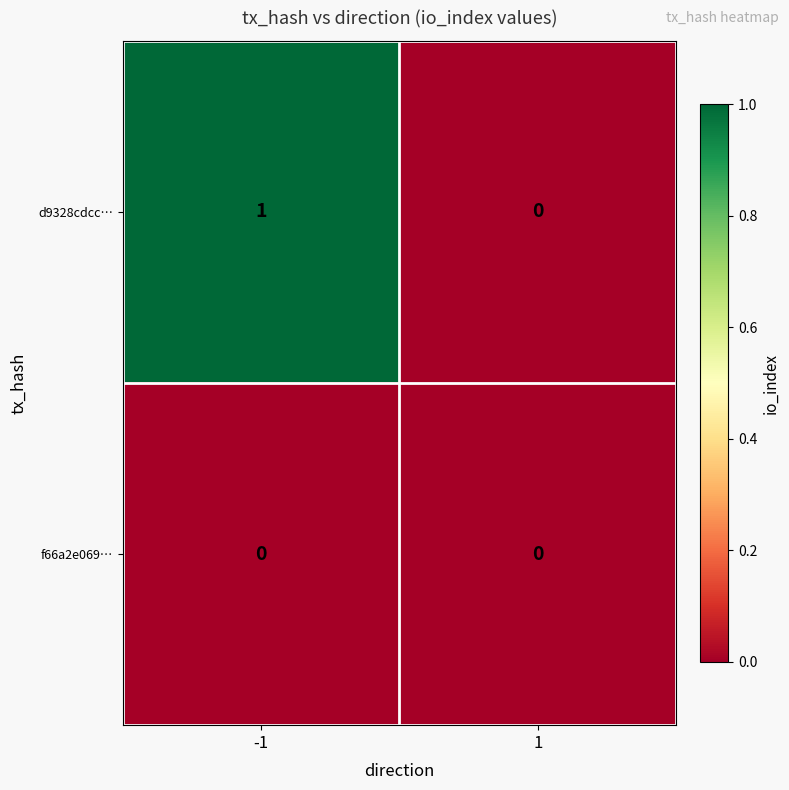

Reading left to right, what are all the values shown in this chart?

d9328cdcc…: 1	0
f66a2e069…: 0	0